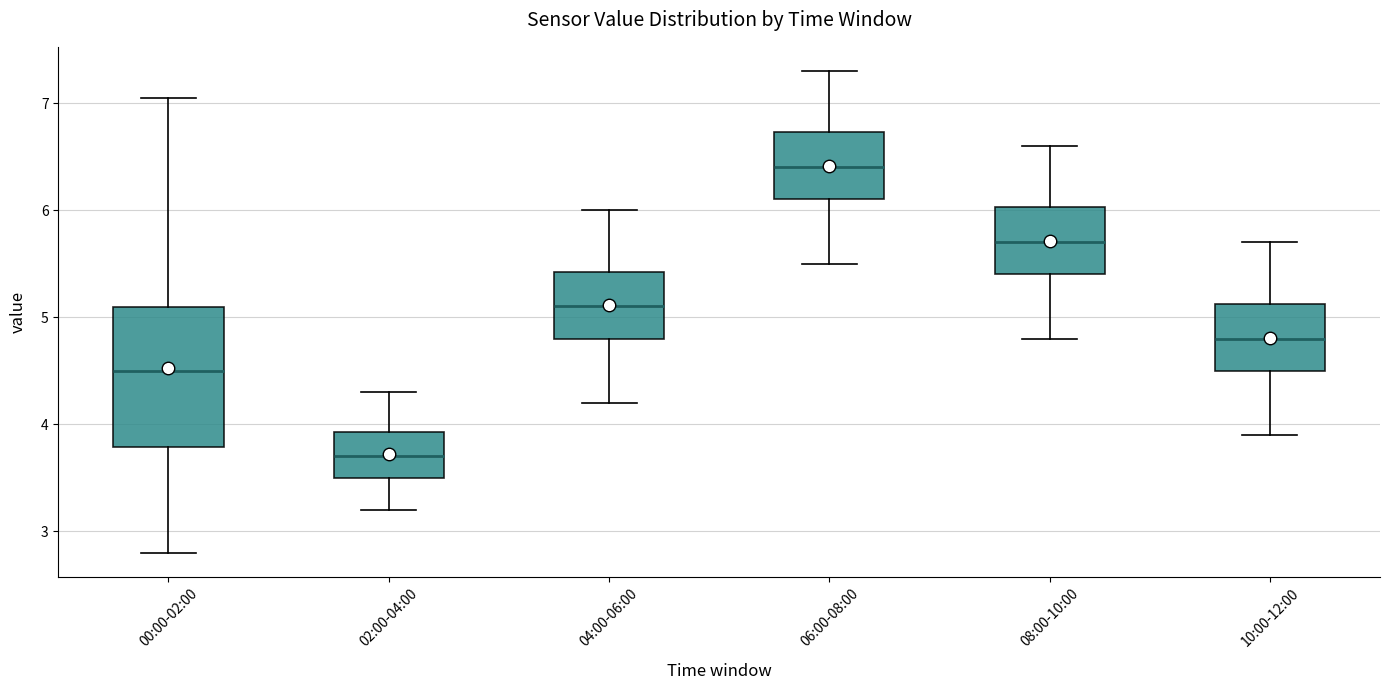

Where does the lower whisker of the box for 02:00-04:00 end on the y-axis? The values are not printed on the chart, so give them approximately, as read against the axis.

3.2